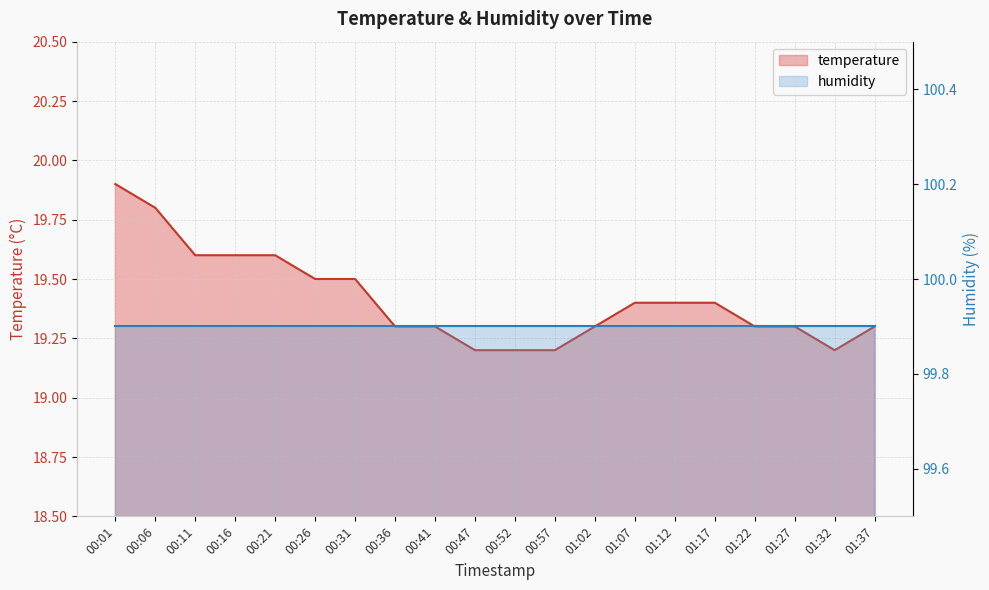

List the labels in order of value, smallest first.

00:47, 00:52, 00:57, 01:32, 00:36, 00:41, 01:02, 01:22, 01:27, 01:37, 01:07, 01:12, 01:17, 00:26, 00:31, 00:11, 00:16, 00:21, 00:06, 00:01